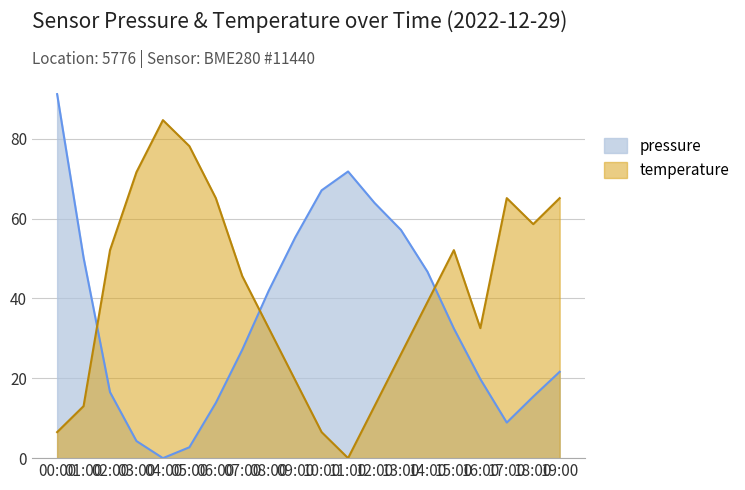

Between 14:00 and 18:00, which is larger?

14:00